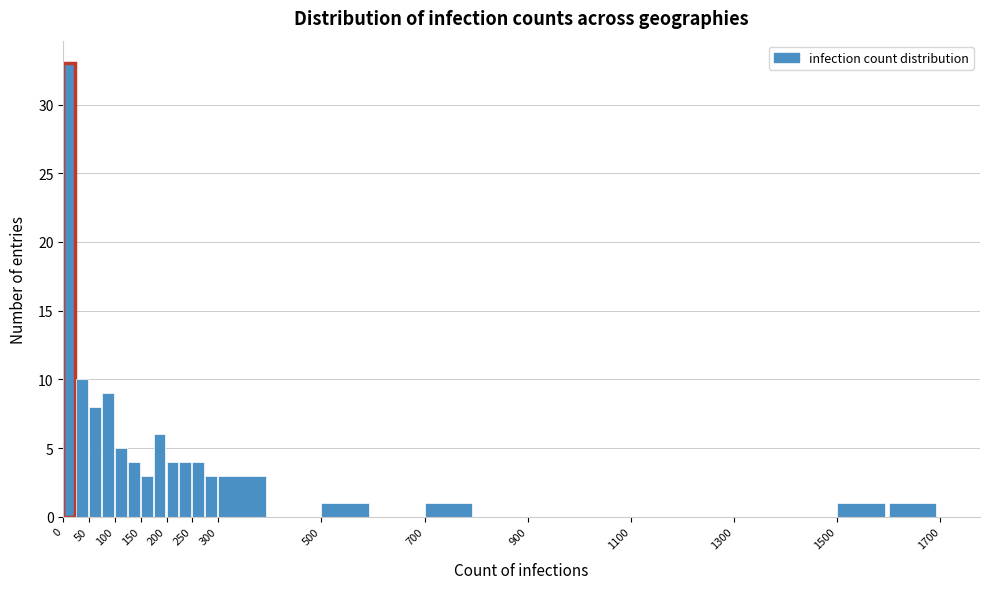

Over which range of the x-axis is the bar tallest?

0 to 25